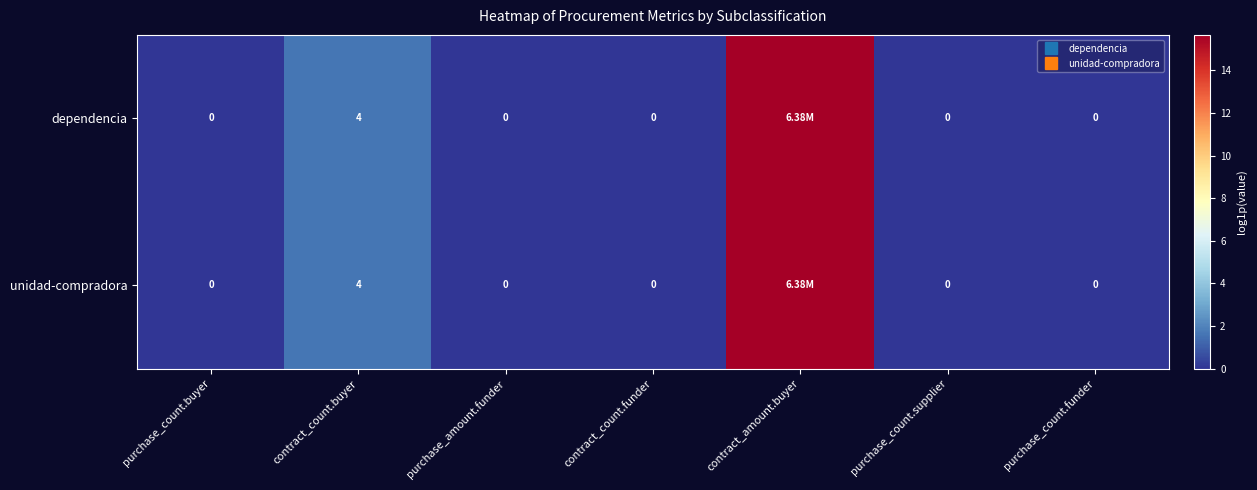

Rank the series by their maximum value, from lowest to highest.

dependencia, unidad-compradora